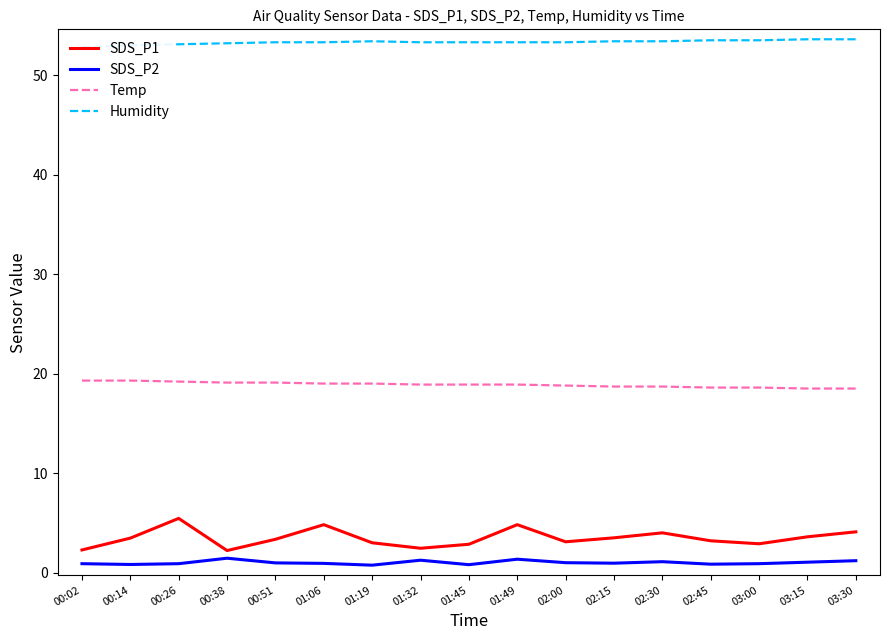

What is the approximate value of Humidity at 00:51?

53.3